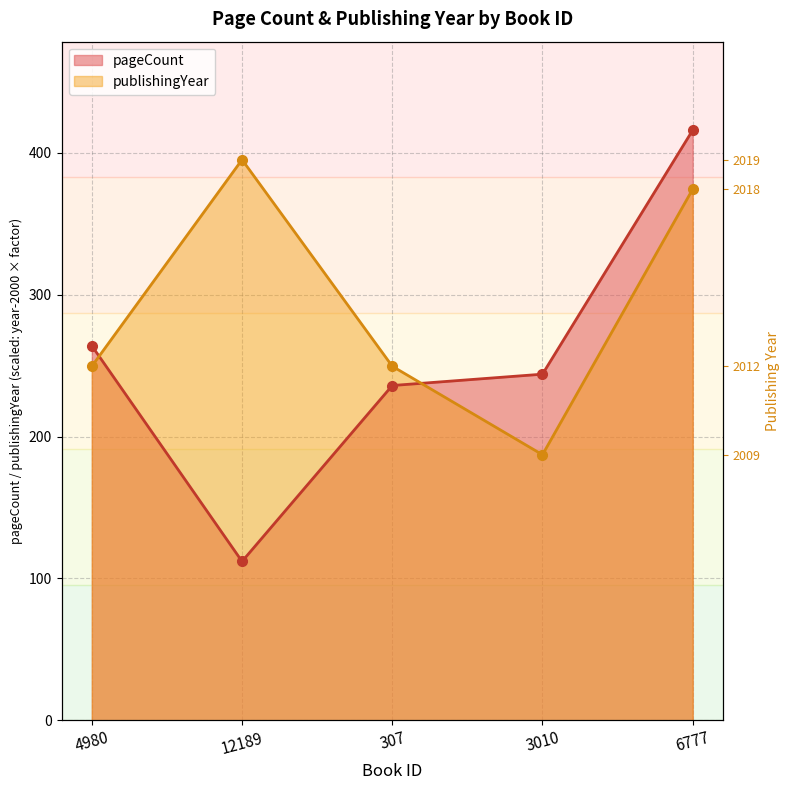

Reading left to right, extract all data points from this chart.

pageCount: 4980=264.0	12189=112.0	307=236.0	3010=244.0	6777=416.0
publishingYear: 4980=249.6	12189=395.2	307=249.6	3010=187.2	6777=374.4